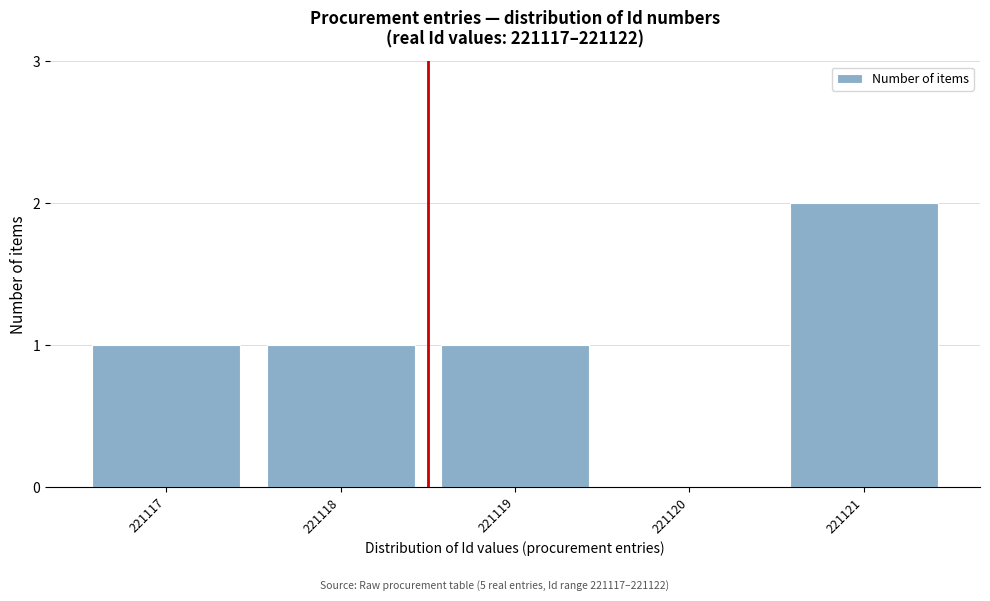

Reading left to right, transcribe all the data shown in this chart.

221117=1	221118=1	221119=1	221120=0	221121=2